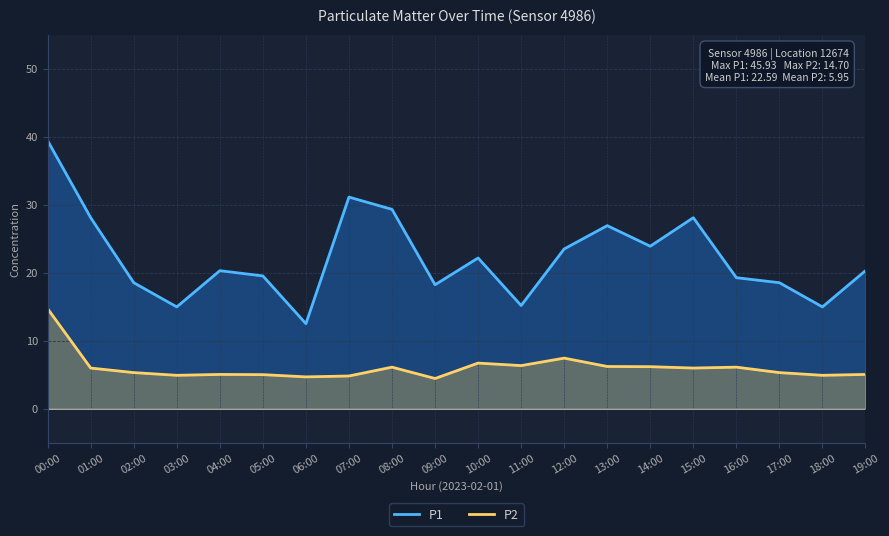

Rank the series at 07:00 from lowest to highest value.

P2, P1